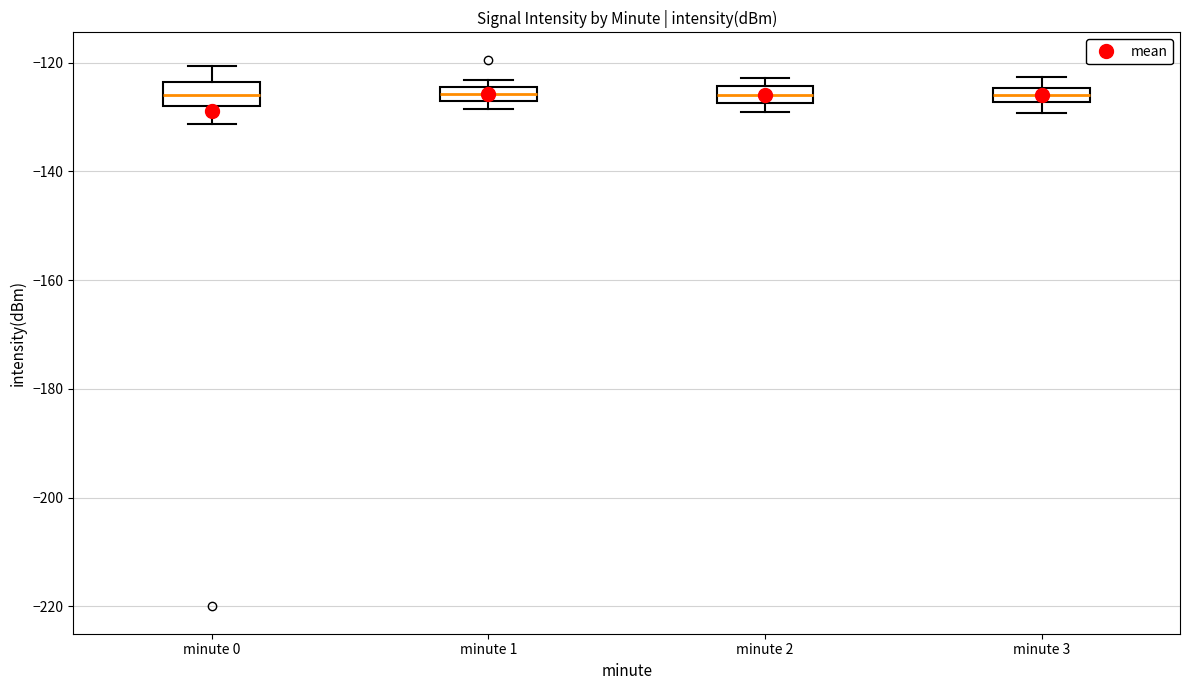

Where does the median line of the box for minute 2 sit on the y-axis? The values are not printed on the chart, so give them approximately, as read against the axis.

-126